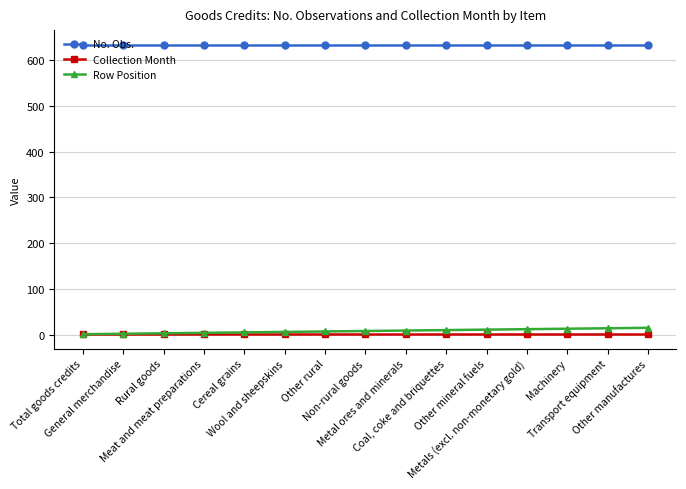

What are all the series names shown in the legend?

No. Obs., Collection Month, Row Position